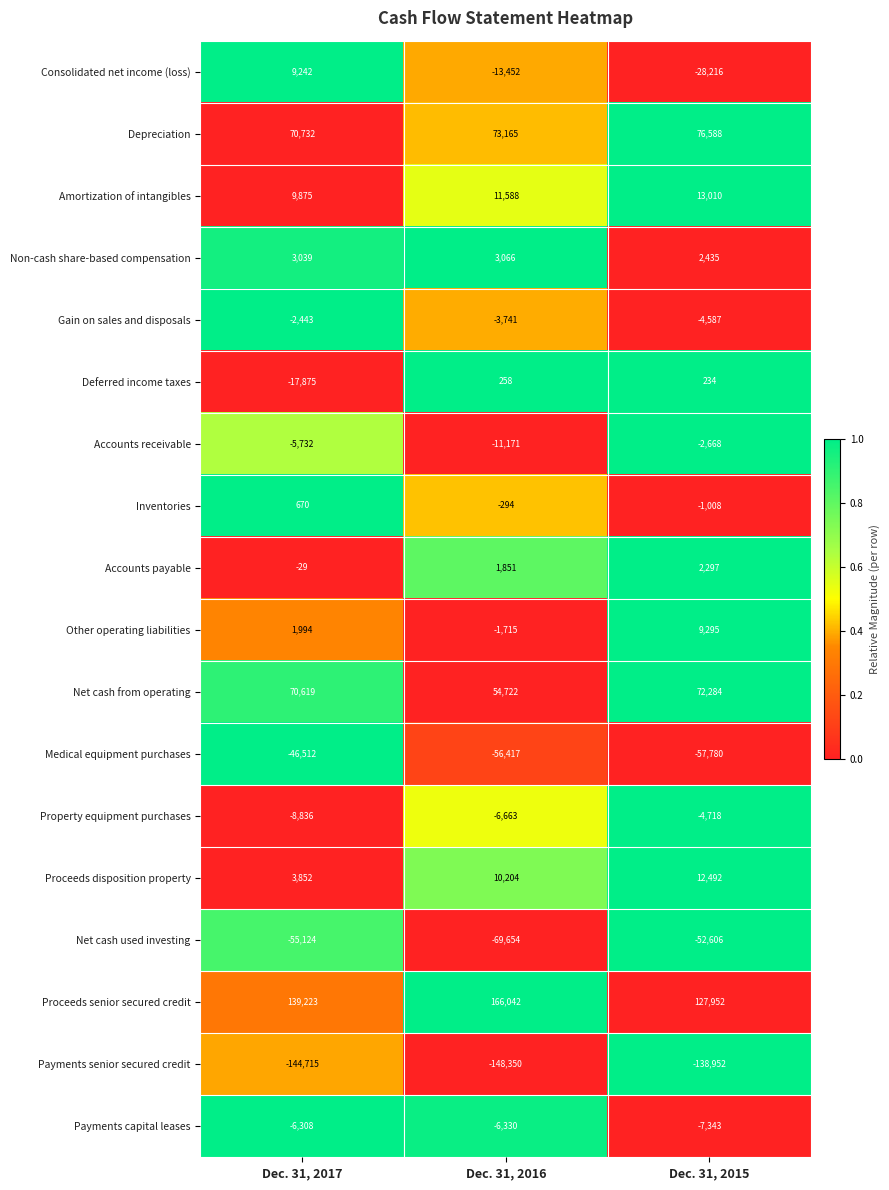

What is the maximum value shown in the chart?

166042